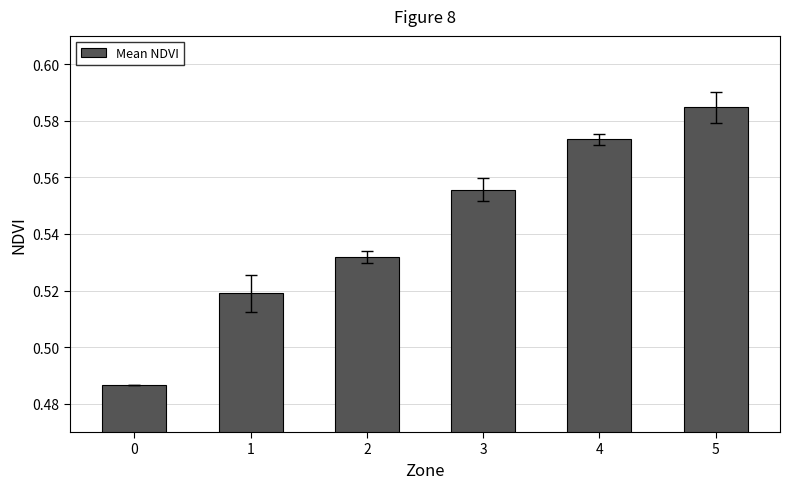

How many bars are there in total?

6